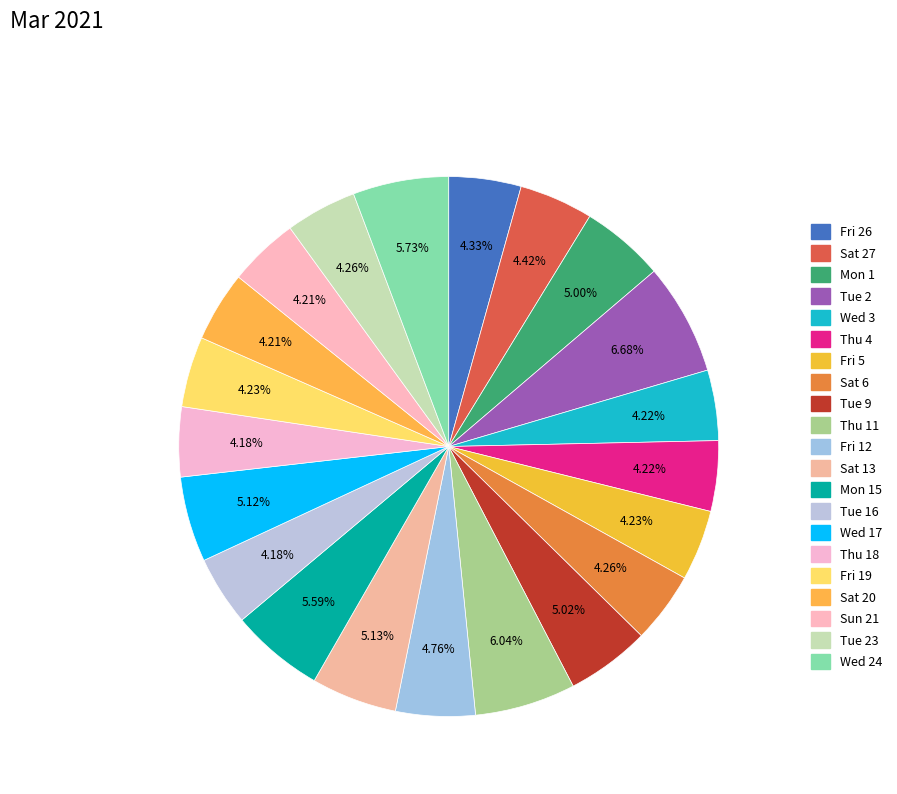

What percentage is NOT represented by Sat 6?

95.7%